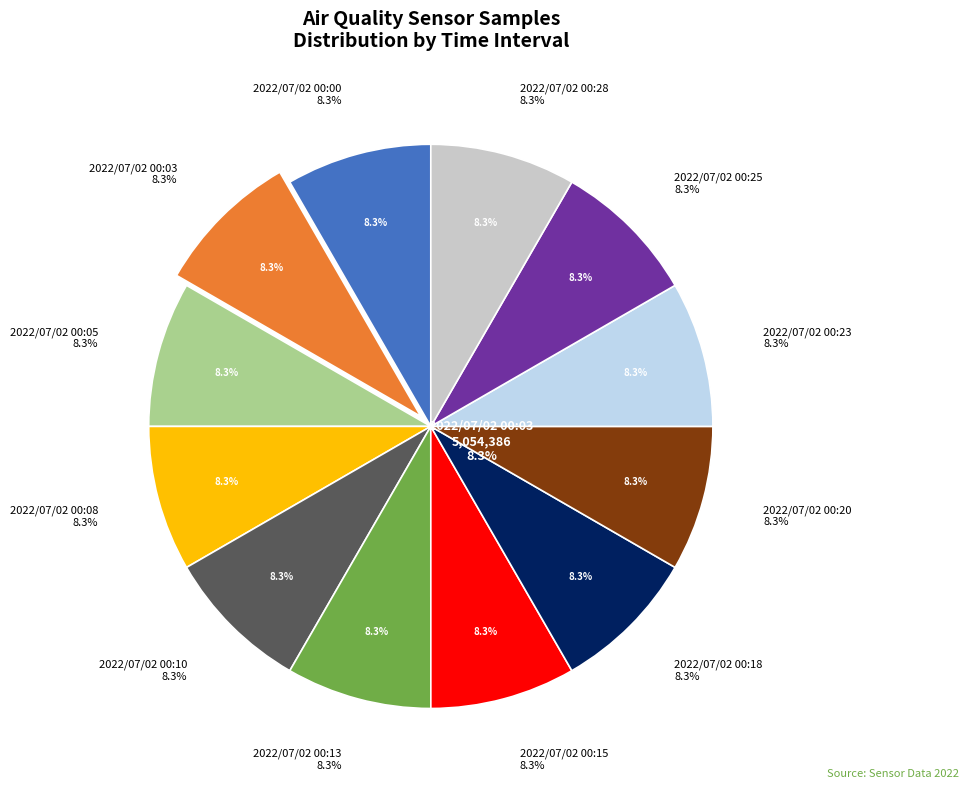

Which category has the biggest portion of the pie?

2022/07/02 00:03